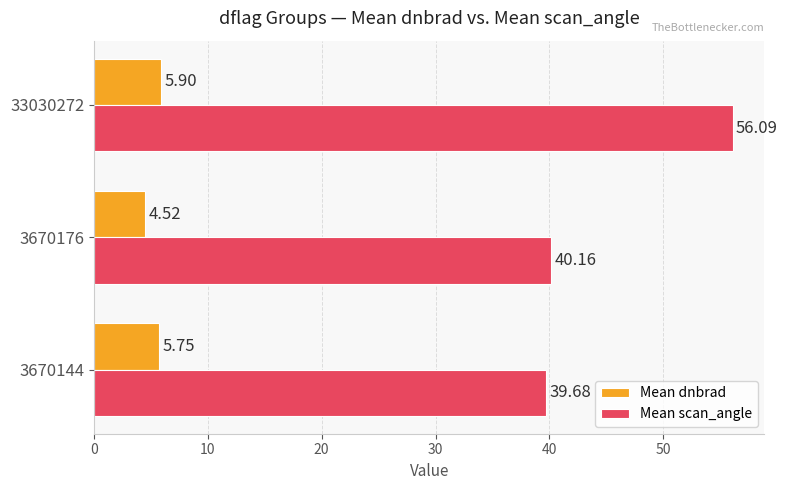

What is the sum of all Mean dnbrad values?

16.2